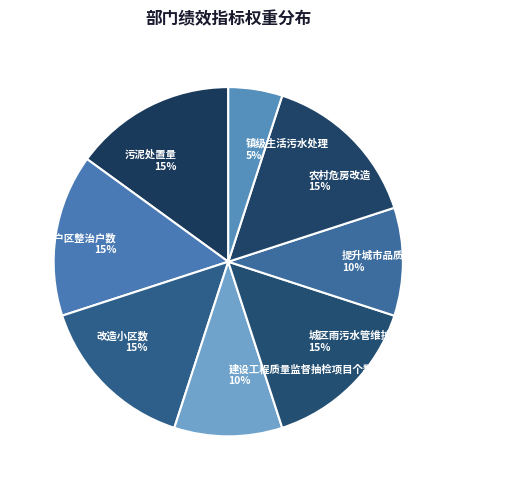

Combined, do 城区雨污水管维护 and 提升城市品质，推进行业监督管理 account for over 50%?

No